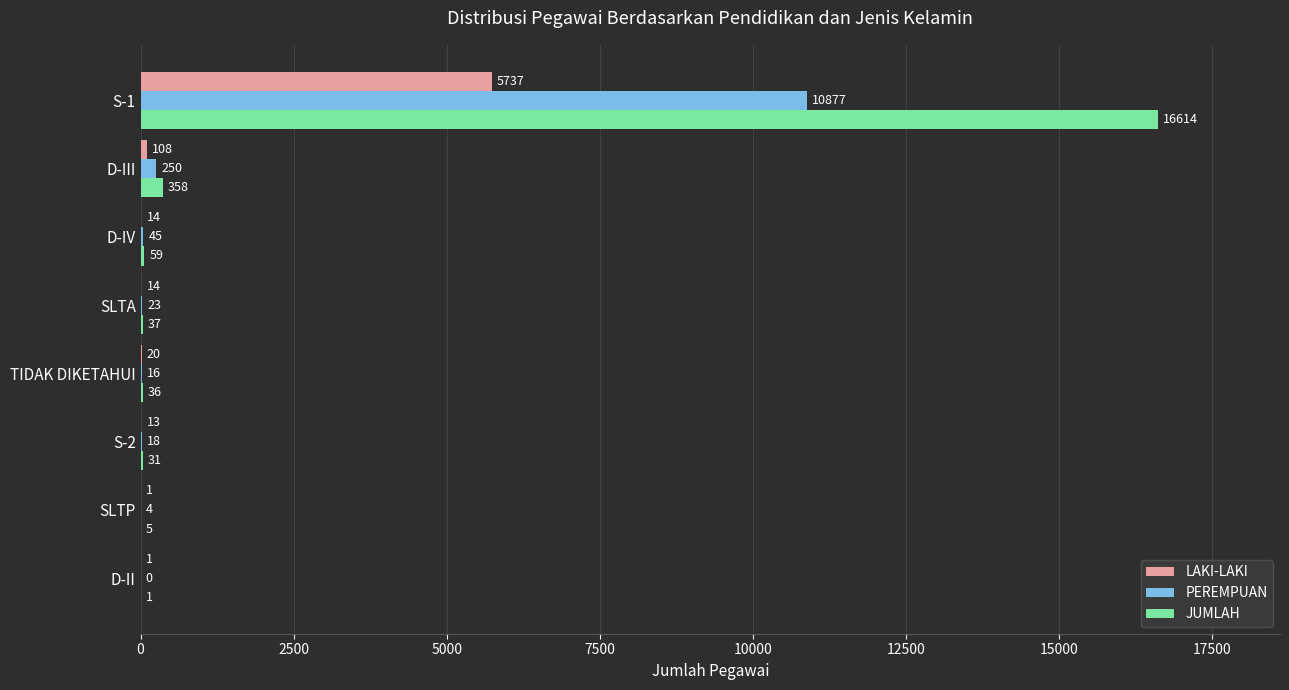

Where is LAKI-LAKI nearest to the value 2869?

D-III